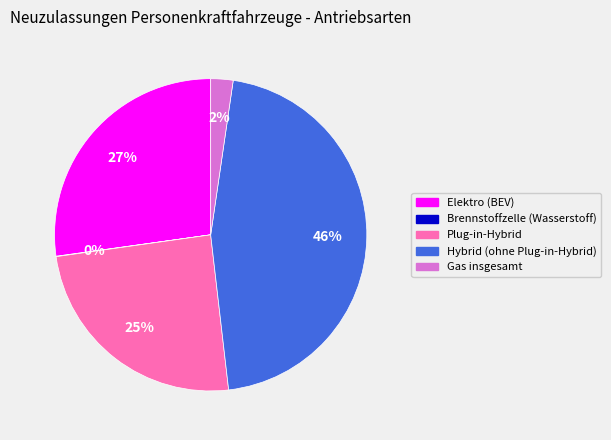

To the nearest percent, what is the difference between the largest and smallest slice percentages?

46%